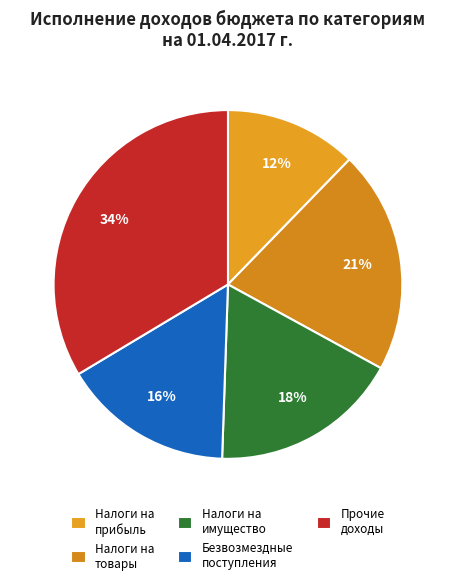

Which slice is the largest?

Прочие доходы